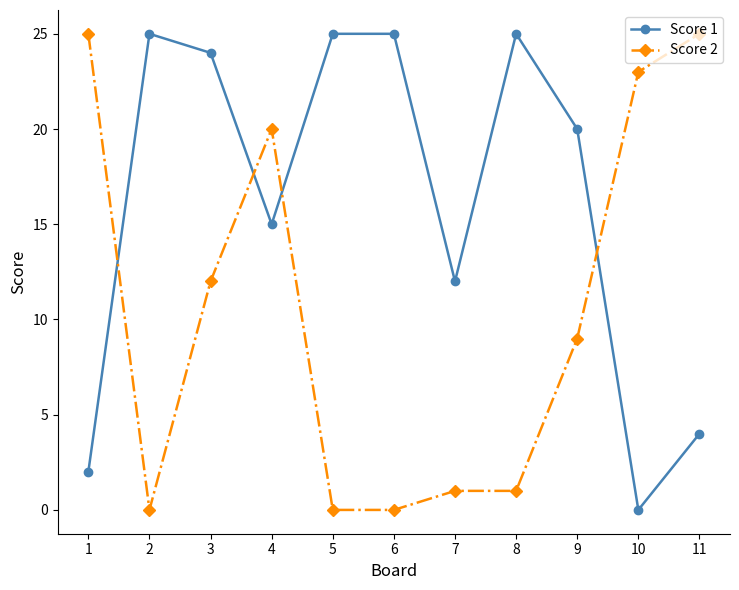

How many values in the Score 2 series are below 9?

5